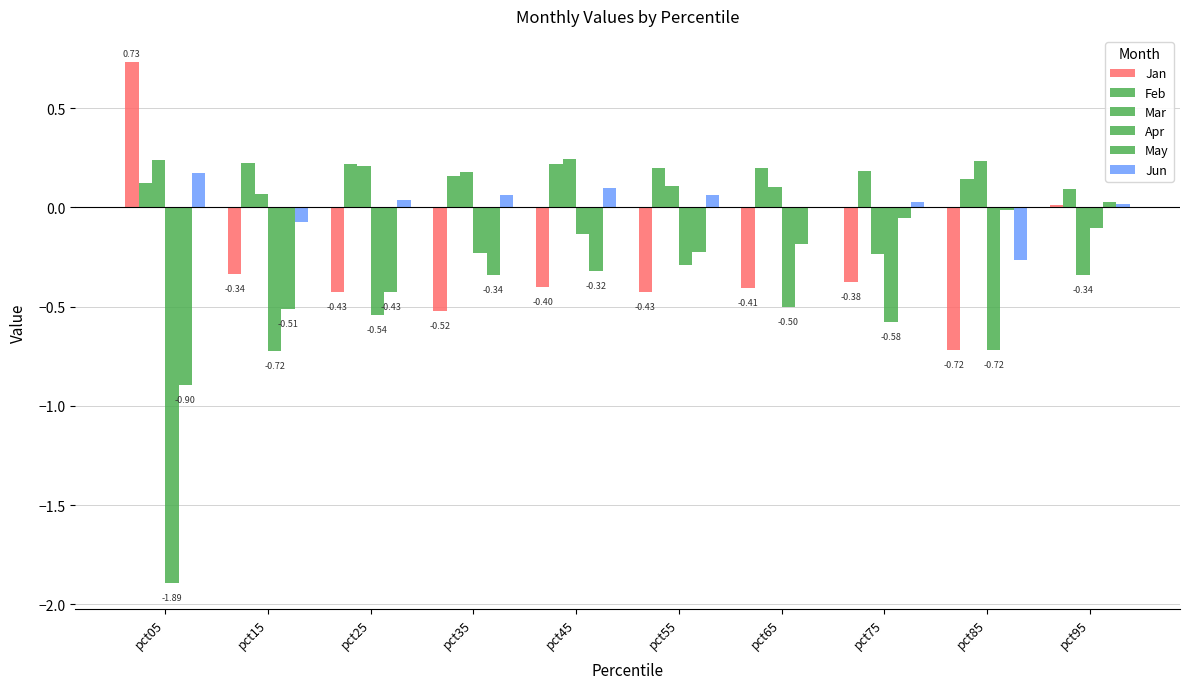

Count the number of data series in this chart.

6